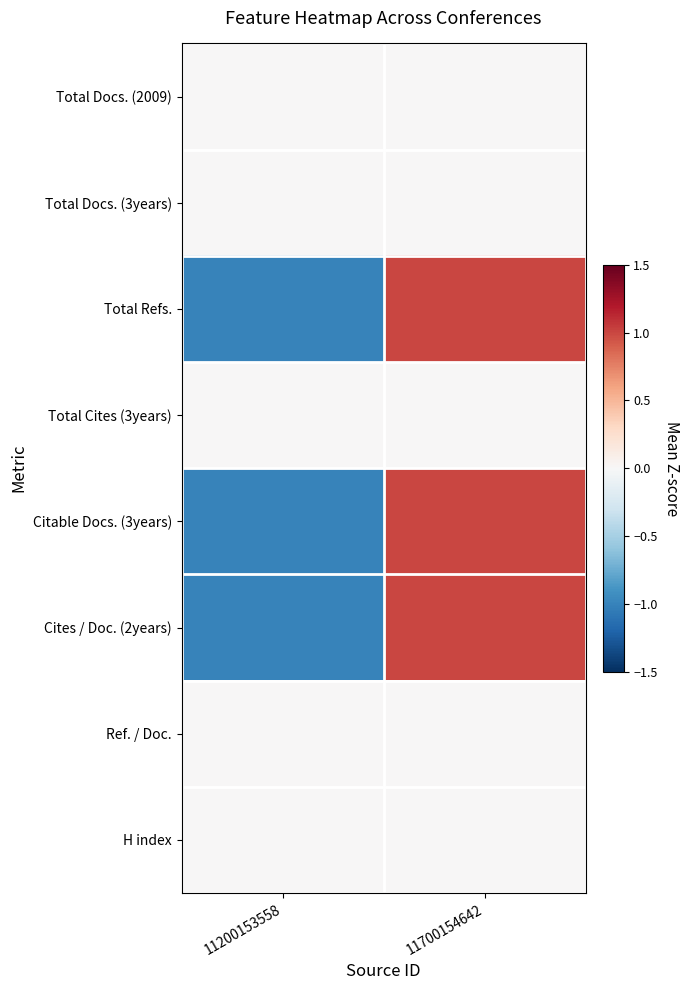

Rank the series at 11700154642 from highest to lowest value.

Total Refs., Citable Docs. (3years), Cites / Doc. (2years), Total Docs. (2009), Total Docs. (3years), Total Cites (3years), Ref. / Doc., H index